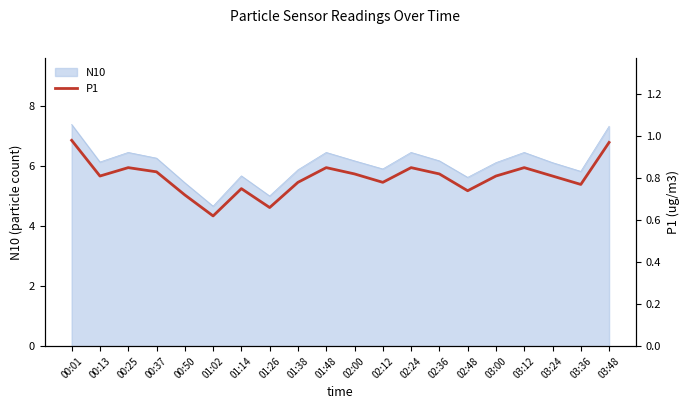

True or false: the data shows 0.4 at 01:14.

False